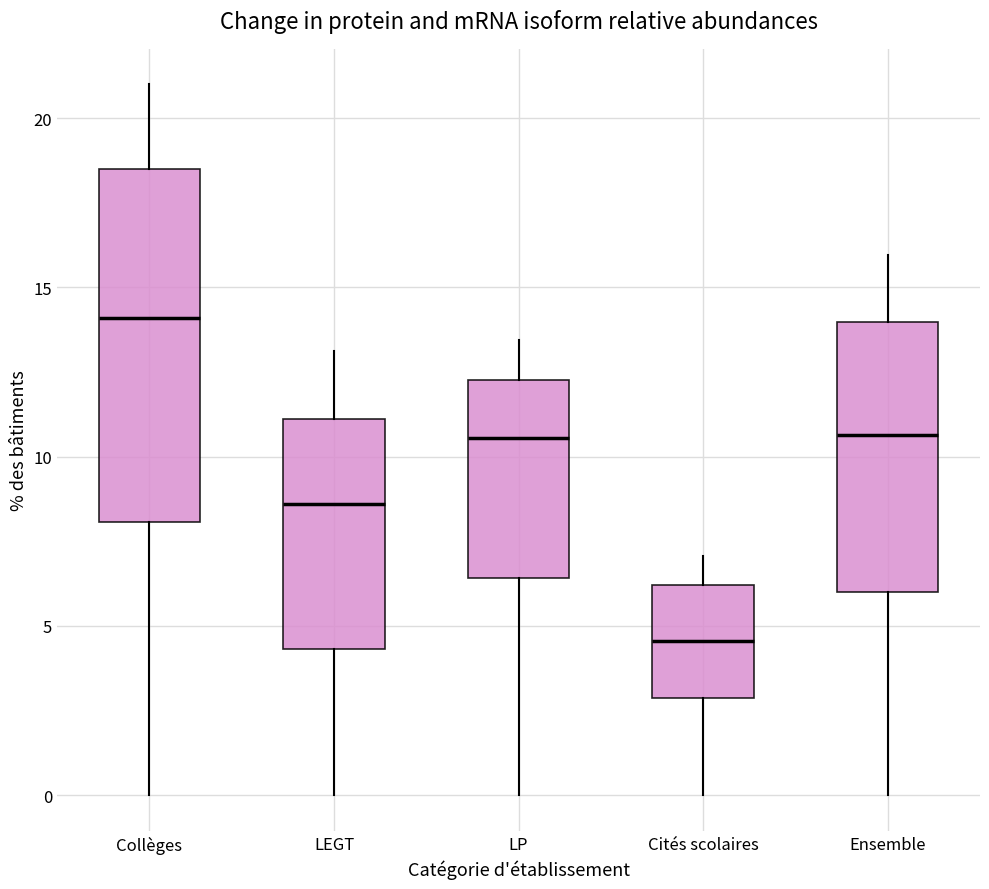

Reading left to right, read every box against the y-axis: the position of its median line, the range the box covers, and the ends of its whiskers. The values are not printed on the chart, so give them approximately, as read against the axis.

Collèges: median 14.0, box 8.0 to 18.5, whiskers 0.0 to 21.0
LEGT: median 8.5, box 4.5 to 11.0, whiskers 0.0 to 13.0
LP: median 10.5, box 6.5 to 12.5, whiskers 0.0 to 13.5
Cités scolaires: median 4.5, box 3.0 to 6.0, whiskers 0.0 to 7.0
Ensemble: median 10.5, box 6.0 to 14.0, whiskers 0.0 to 16.0